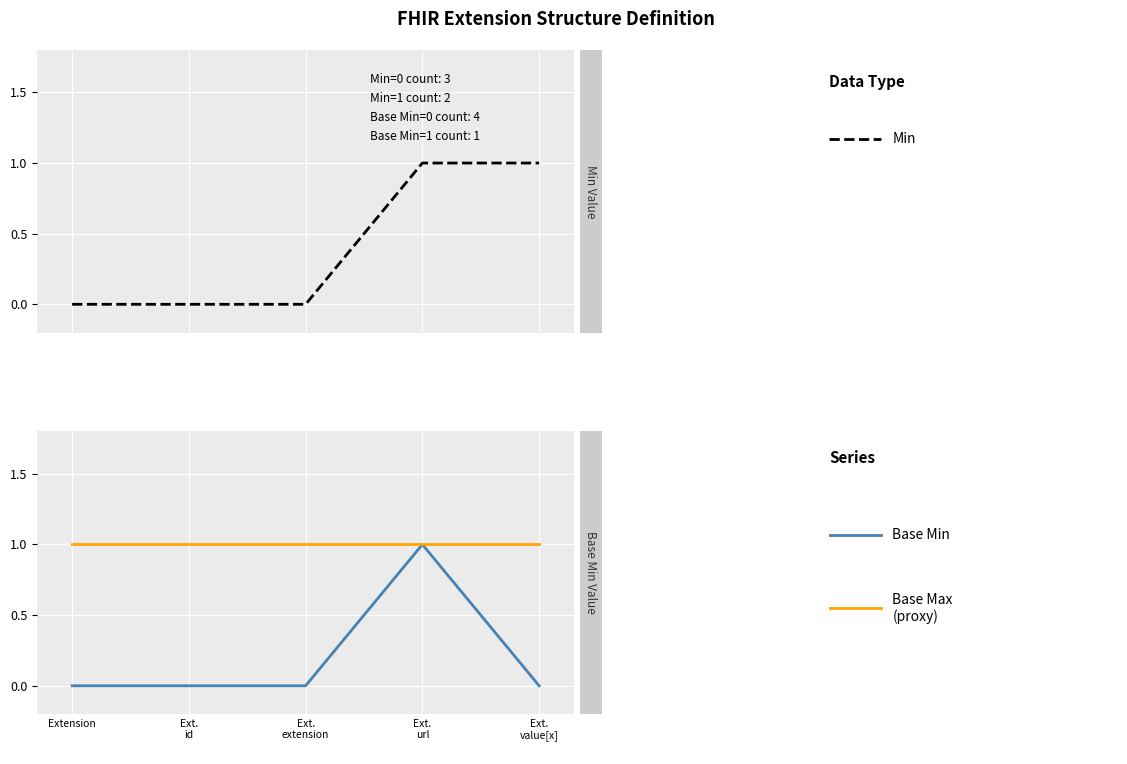

At which label does Base Min reach its minimum?

Extension